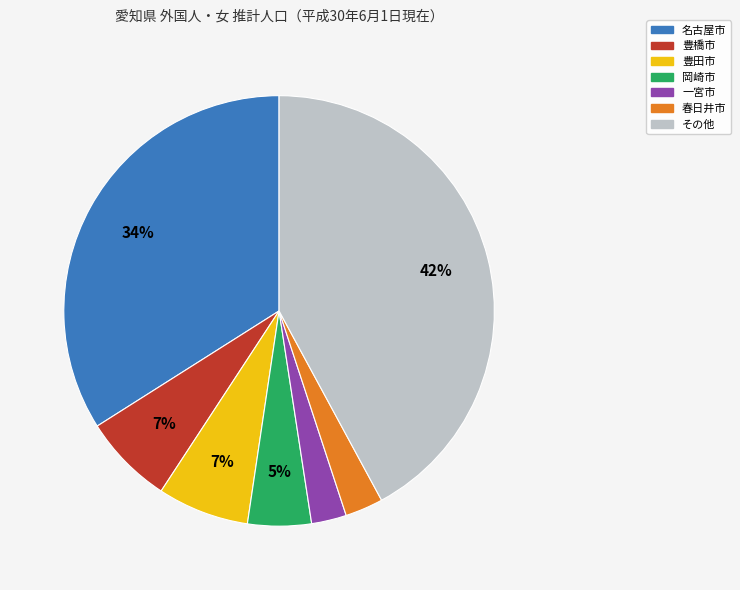

How many segments does this pie chart have?

7